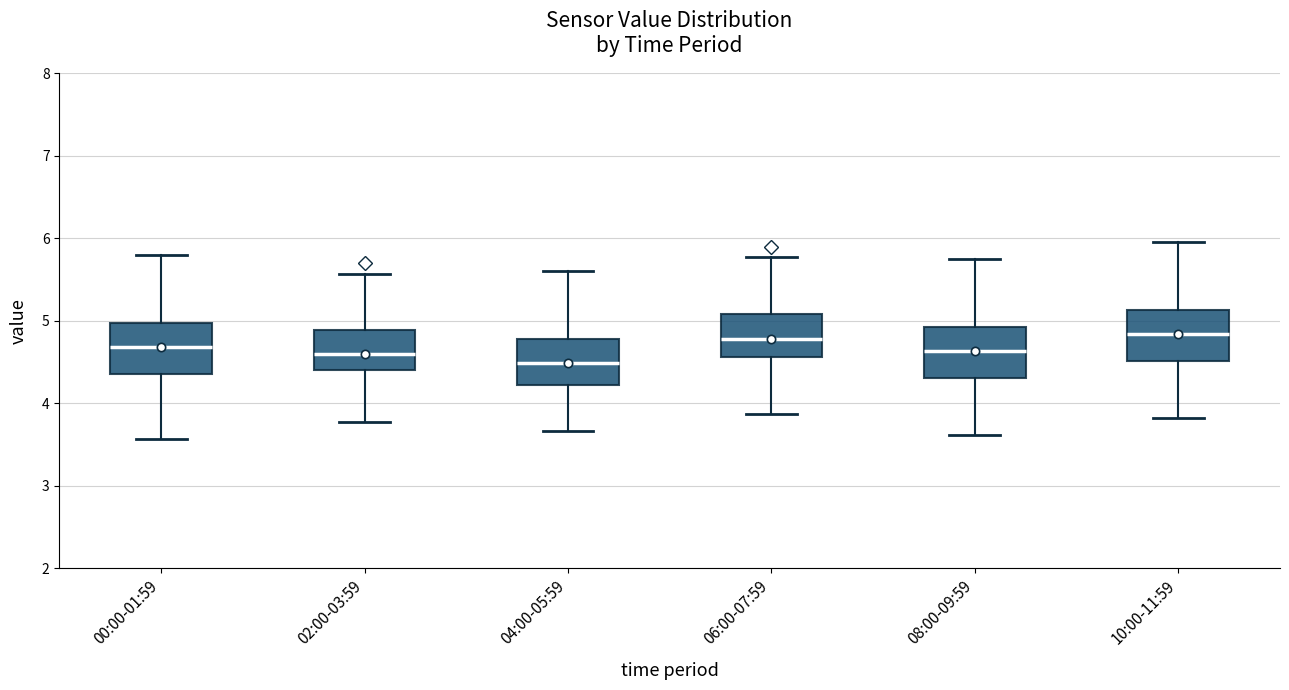

Reading left to right, read every box against the y-axis: the position of its median line, the range the box covers, and the ends of its whiskers. The values are not printed on the chart, so give them approximately, as read against the axis.

00:00-01:59: median 4.7, box 4.4 to 5.0, whiskers 3.6 to 5.8
02:00-03:59: median 4.6, box 4.4 to 4.9, whiskers 3.8 to 5.6
04:00-05:59: median 4.5, box 4.2 to 4.8, whiskers 3.7 to 5.6
06:00-07:59: median 4.8, box 4.6 to 5.1, whiskers 3.9 to 5.8
08:00-09:59: median 4.6, box 4.3 to 4.9, whiskers 3.6 to 5.8
10:00-11:59: median 4.8, box 4.5 to 5.1, whiskers 3.8 to 6.0